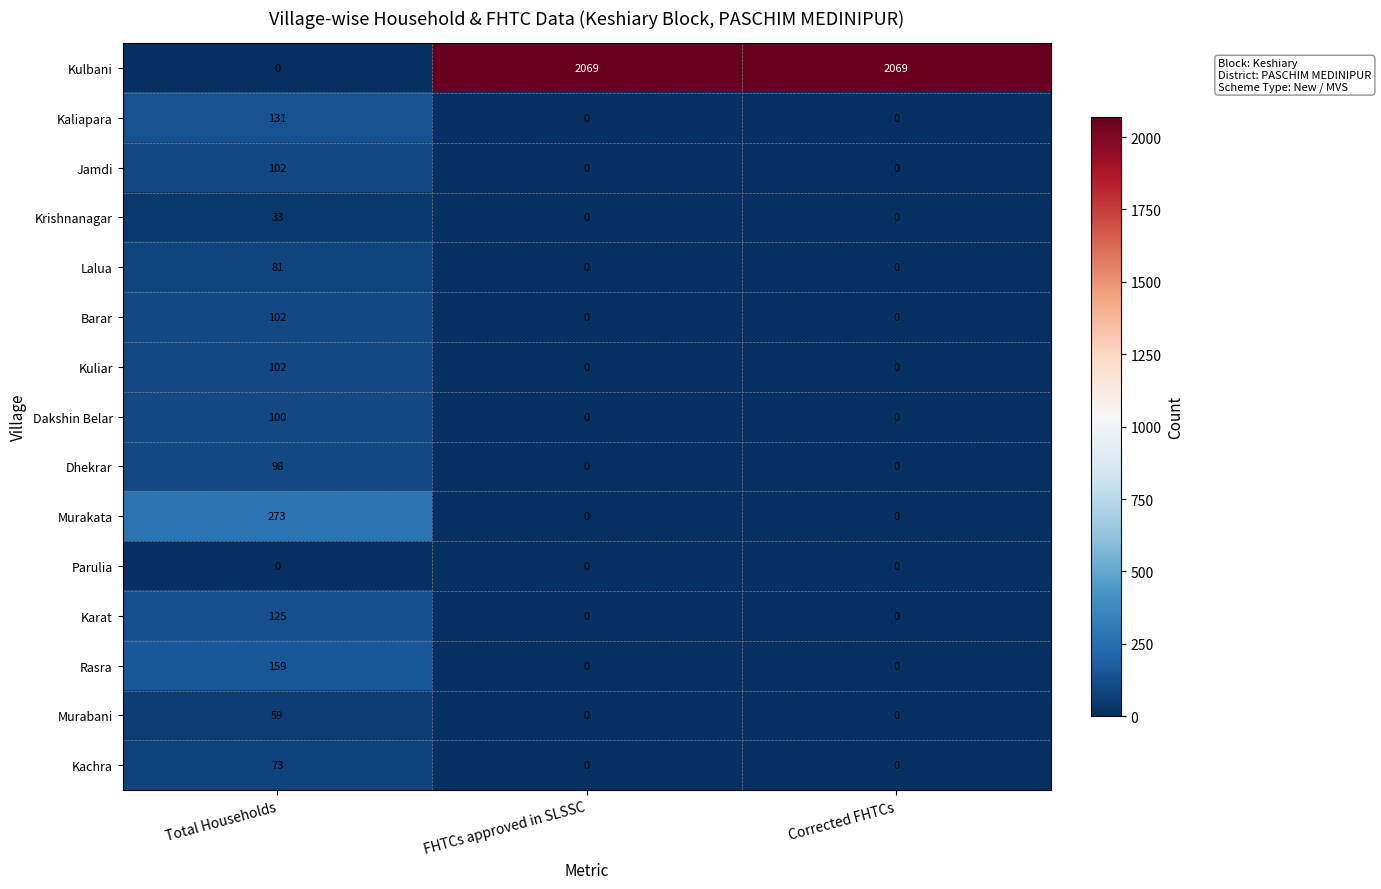

What is the approximate value of Kaliapara at Total Households?

131